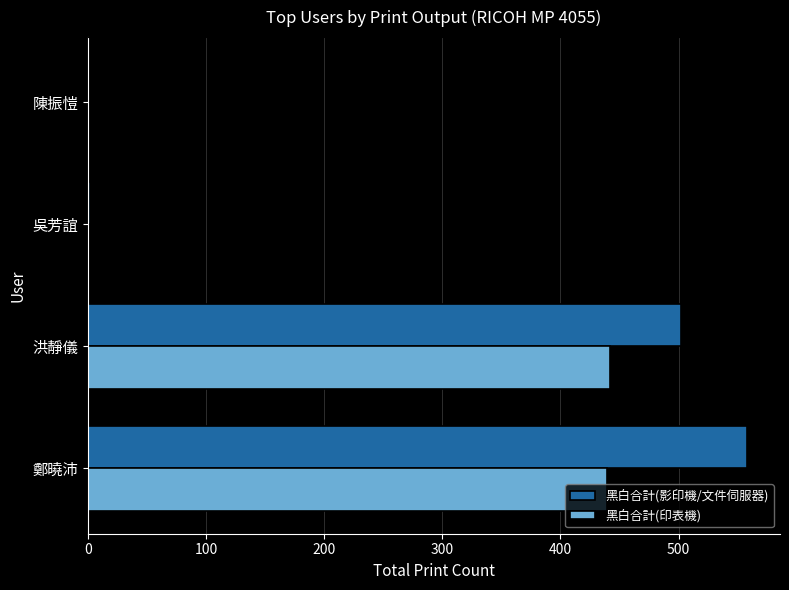

At which label is 黑白合計(影印機/文件伺服器) closest to 279?

洪靜儀